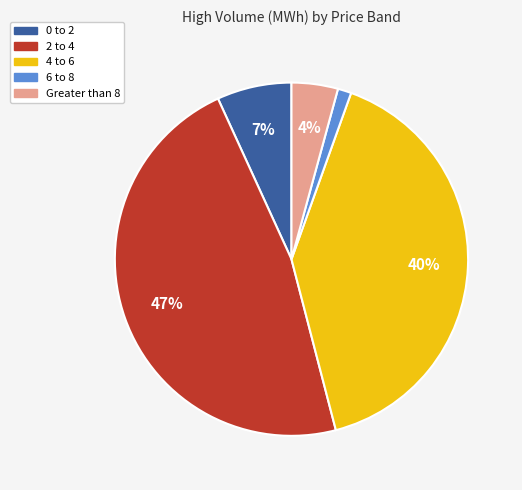

Is there a majority slice in this chart?

No